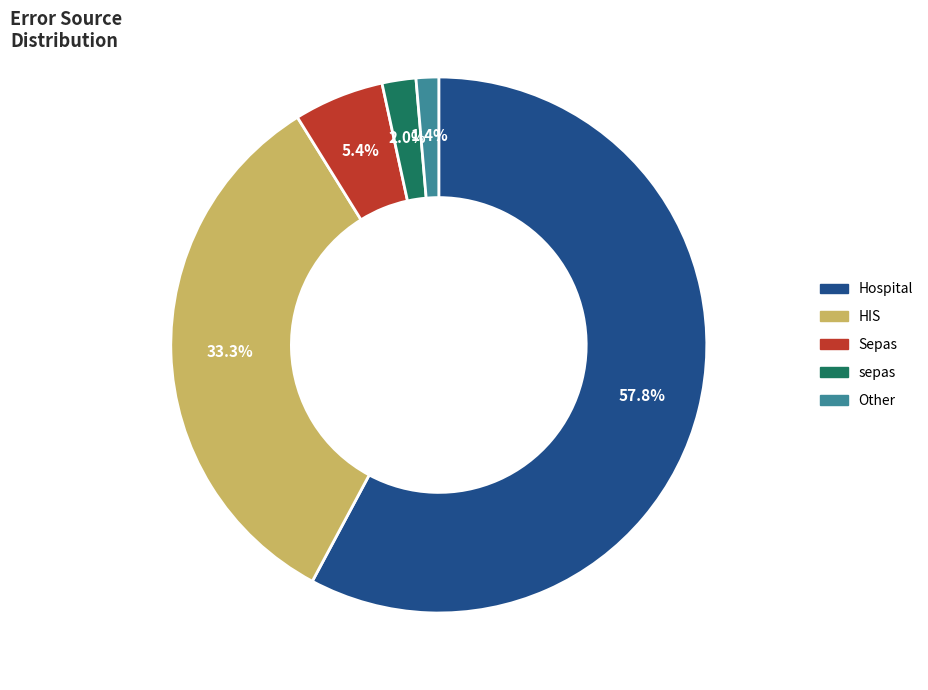

How much of the chart is everything except sepas?

98.0%